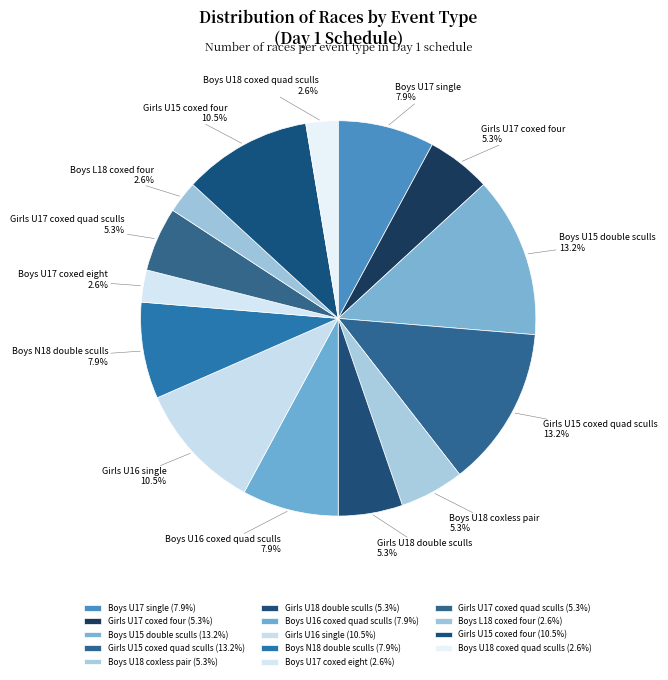

What is the total percentage of Boys N18 double sculls and Girls U15 coxed four?

18.4%